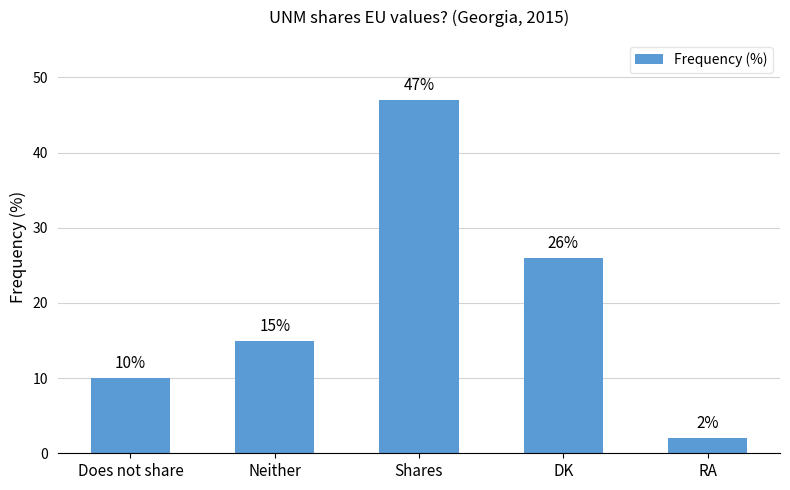

Which category has the highest value across all series?

Shares